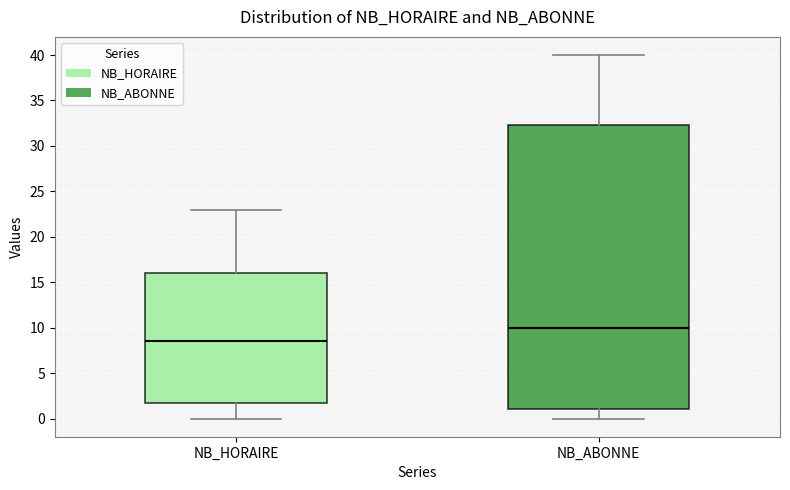

Which box has the highest median line?

NB_ABONNE